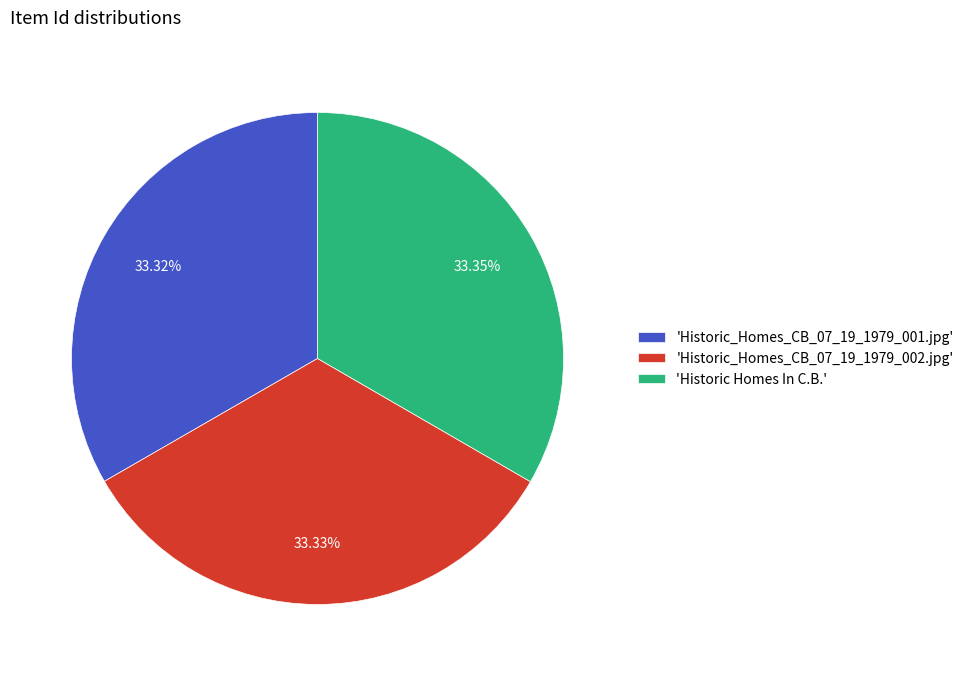

Does any single category account for the majority?

No